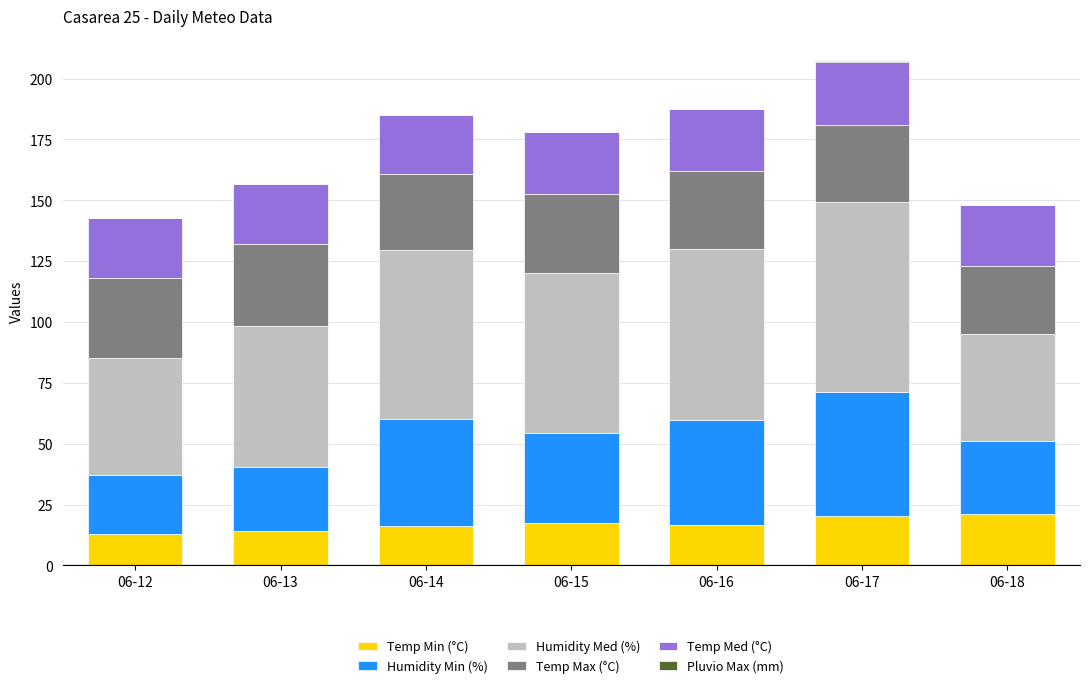

What is the sum of the Temp Min (°C) values at 06-12 and 06-14?

29.3